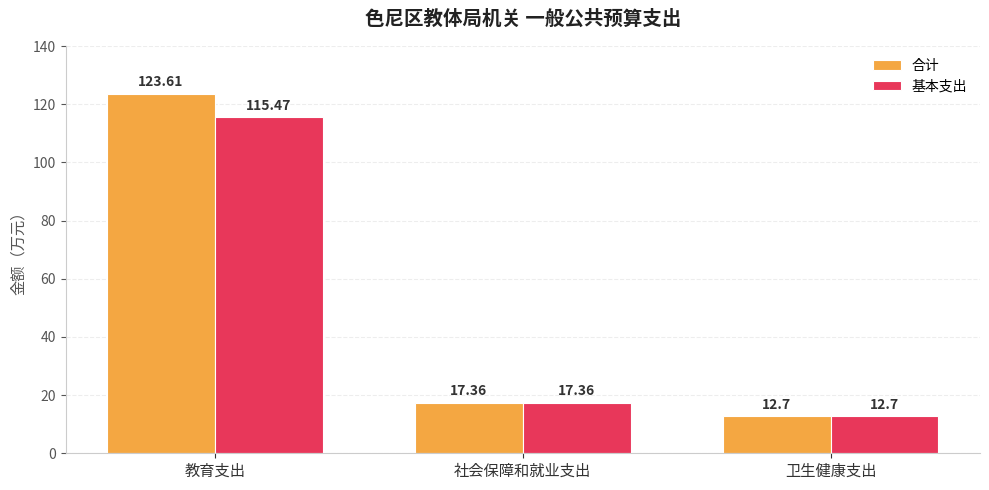

What is the greatest value displayed?

123.6